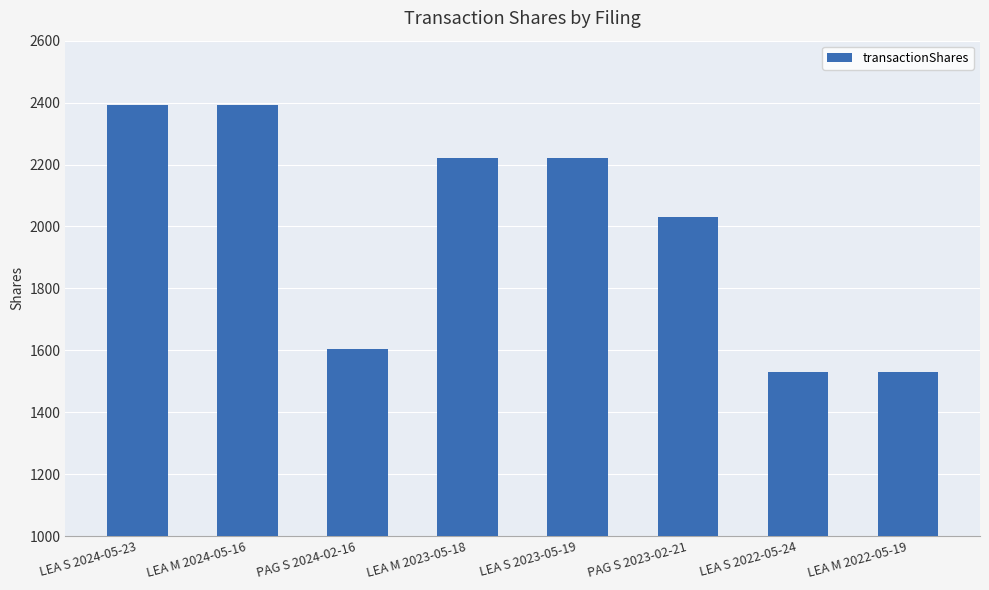

What is the approximate value at LEA M 2022-05-19, to the nearest 10?

1530